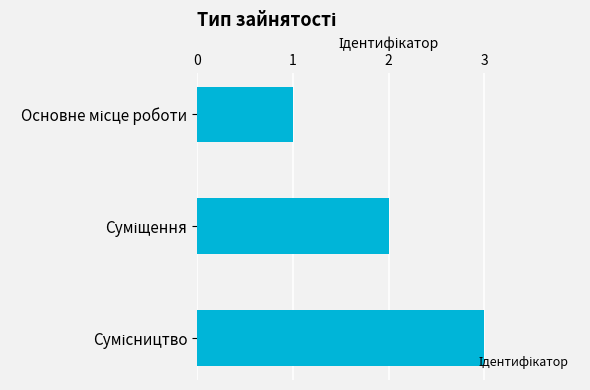

What is the sum of all values?

6